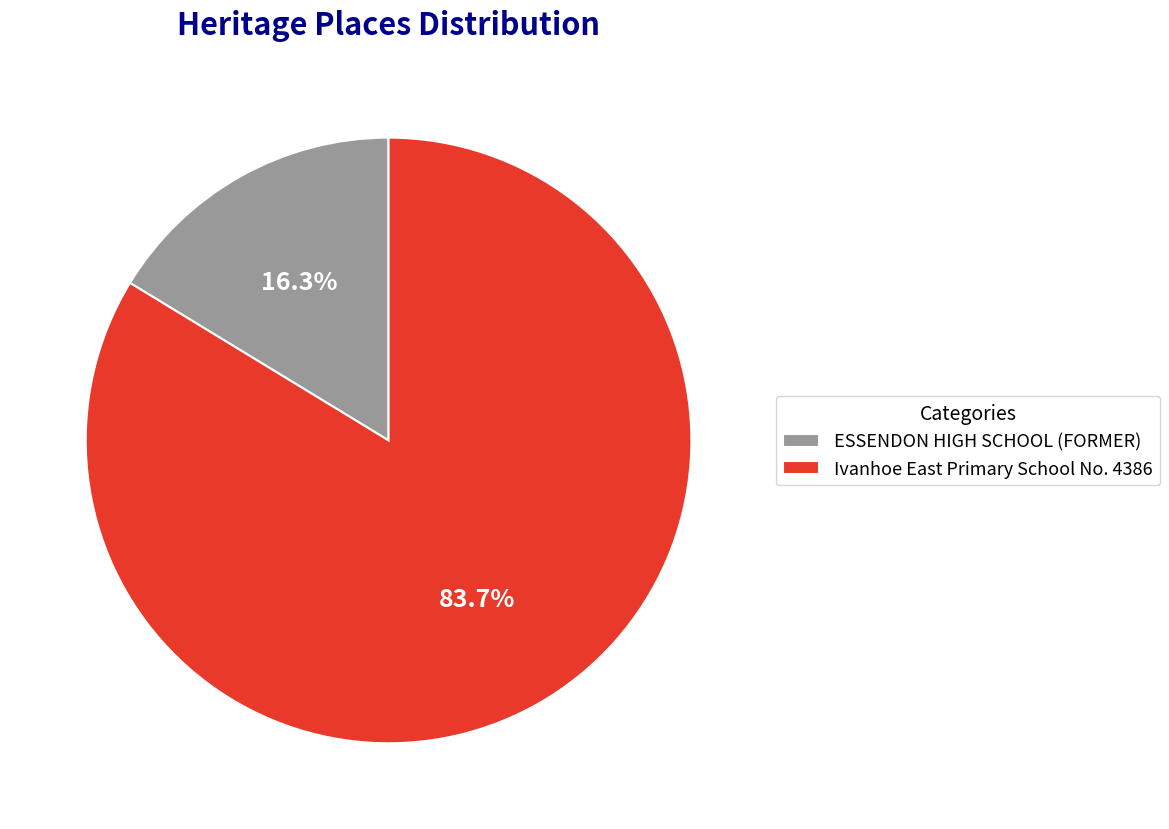

To the nearest percent, what is the combined percentage of ESSENDON HIGH SCHOOL (FORMER) and Ivanhoe East Primary School No. 4386?

100%